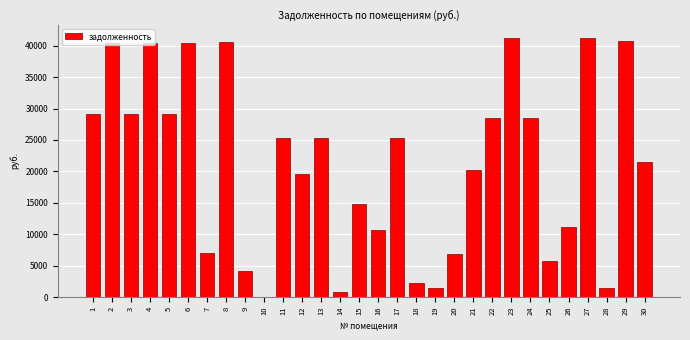

What is the greatest value displayed?

41269.3